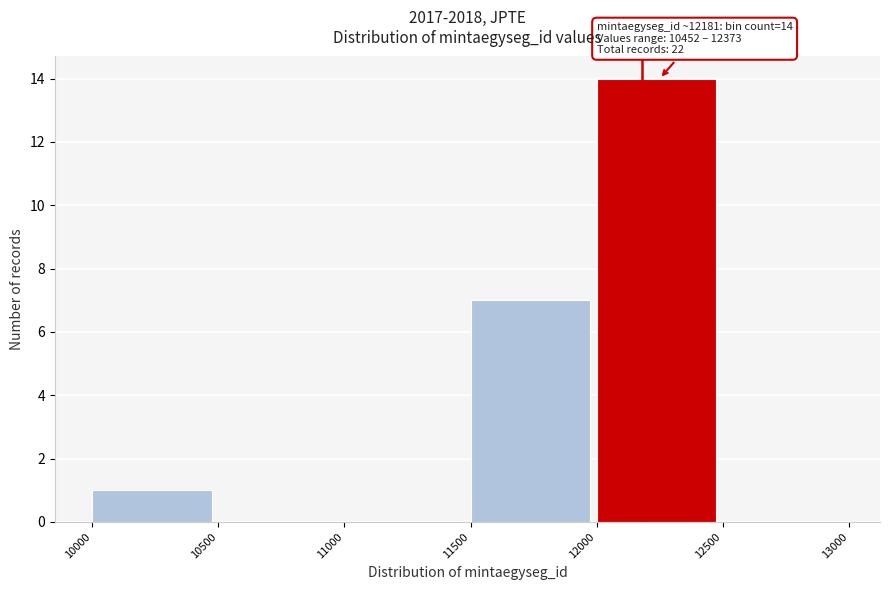

Over which range of the x-axis is the bar tallest?

12000 to 12500